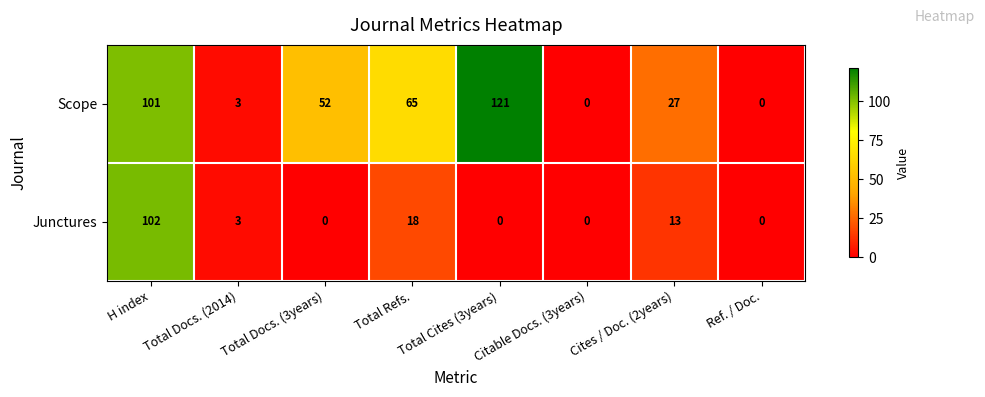

What is the spread (max minus min) of values at Total Docs. (3years)?

52